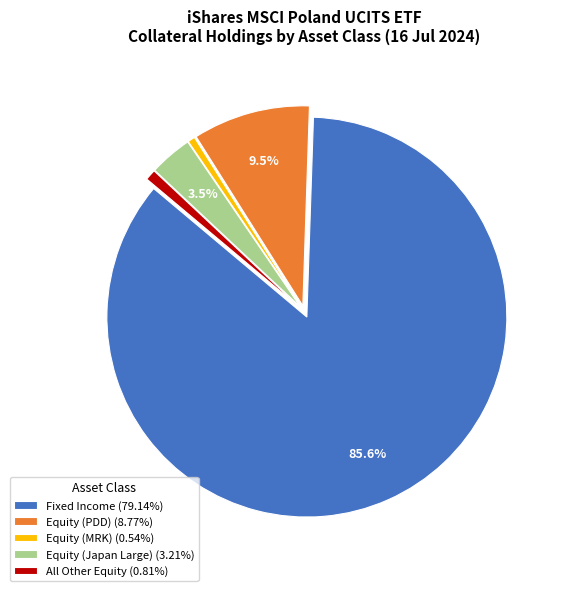

What portion of the pie excludes Equity (PDD) (8.77%)?

90.5%